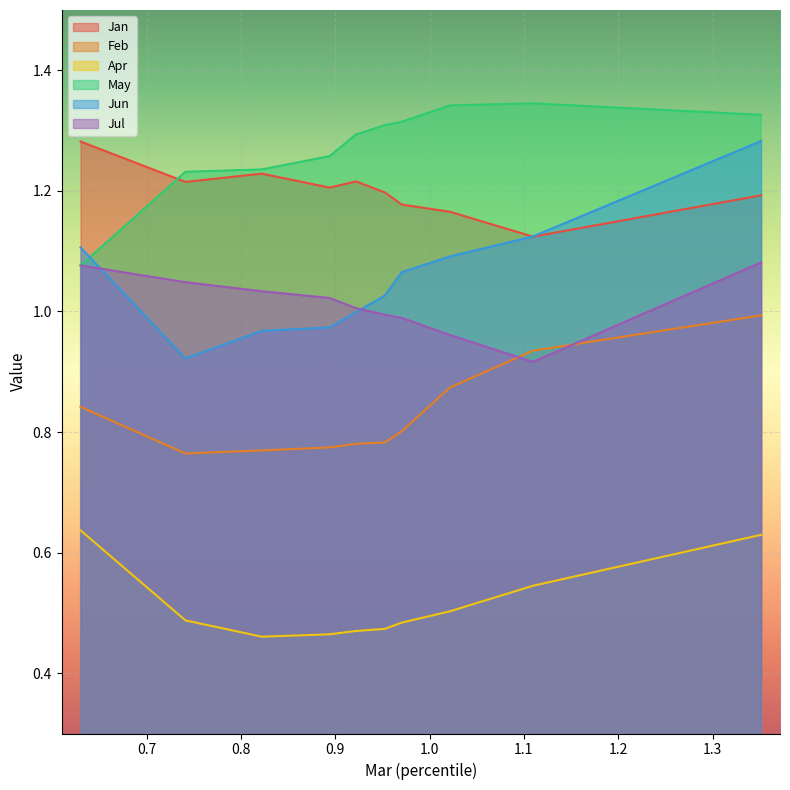

Is the value of Jul at pct95 greater than the value of Feb at pct65?

Yes